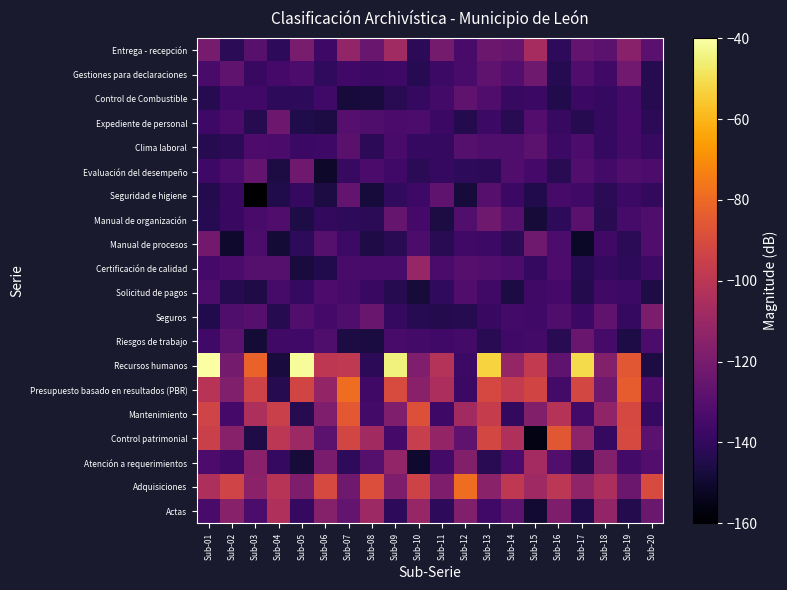

Reading left to right, what are all the values shown in this chart?

Actas: Sub-01=-134.2	Sub-02=-115.5	Sub-03=-133.1	Sub-04=-104.0	Sub-05=-139.2	Sub-06=-116.2	Sub-07=-126.7	Sub-08=-109.3	Sub-09=-140.8	Sub-10=-110.8	Sub-11=-140.8	Sub-12=-117.8	Sub-13=-135.9	Sub-14=-127.8	Sub-15=-149.5	Sub-16=-118.5	Sub-17=-144.6	Sub-18=-112.4	Sub-19=-143.9	Sub-20=-124.3
Adquisiciones: Sub-01=-104.4	Sub-02=-93.1	Sub-03=-114.1	Sub-04=-101.4	Sub-05=-118.3	Sub-06=-90.8	Sub-07=-122.5	Sub-08=-88.9	Sub-09=-118.7	Sub-10=-93.5	Sub-11=-118.7	Sub-12=-78.7	Sub-13=-114.7	Sub-14=-98.8	Sub-15=-108.9	Sub-16=-100.0	Sub-17=-113.1	Sub-18=-105.1	Sub-19=-123.7	Sub-20=-90.2
Atención a requerimientos: Sub-01=-132.5	Sub-02=-136.4	Sub-03=-115.4	Sub-04=-139.7	Sub-05=-147.8	Sub-06=-119.5	Sub-07=-140.8	Sub-08=-130.3	Sub-09=-112.2	Sub-10=-149.8	Sub-11=-135.4	Sub-12=-117.2	Sub-13=-142.3	Sub-14=-133.4	Sub-15=-107.4	Sub-16=-131.2	Sub-17=-143.4	Sub-18=-116.7	Sub-19=-135.3	Sub-20=-130.9
Control patrimonial: Sub-01=-94.8	Sub-02=-115.9	Sub-03=-145.2	Sub-04=-99.8	Sub-05=-109.0	Sub-06=-128.2	Sub-07=-92.0	Sub-08=-107.6	Sub-09=-135.1	Sub-10=-96.0	Sub-11=-112.1	Sub-12=-127.0	Sub-13=-91.8	Sub-14=-103.8	Sub-15=-155.7	Sub-16=-85.9	Sub-17=-114.0	Sub-18=-139.7	Sub-19=-90.9	Sub-20=-128.3
Mantenimiento: Sub-01=-93.1	Sub-02=-135.1	Sub-03=-104.4	Sub-04=-95.1	Sub-05=-143.2	Sub-06=-118.0	Sub-07=-85.2	Sub-08=-135.3	Sub-09=-118.2	Sub-10=-88.0	Sub-11=-136.9	Sub-12=-107.9	Sub-13=-96.4	Sub-14=-139.9	Sub-15=-117.3	Sub-16=-101.6	Sub-17=-135.6	Sub-18=-112.8	Sub-19=-91.5	Sub-20=-139.2
Presupuesto basado en resultados (PBR): Sub-01=-101.3	Sub-02=-117.5	Sub-03=-93.9	Sub-04=-143.1	Sub-05=-92.6	Sub-06=-111.8	Sub-07=-78.5	Sub-08=-136.4	Sub-09=-89.8	Sub-10=-115.1	Sub-11=-104.8	Sub-12=-137.8	Sub-13=-91.1	Sub-14=-97.5	Sub-15=-92.9	Sub-16=-135.5	Sub-17=-91.8	Sub-18=-122.6	Sub-19=-83.6	Sub-20=-132.4
Recursos humanos: Sub-01=-40.0	Sub-02=-120.9	Sub-03=-81.8	Sub-04=-147.3	Sub-05=-41.4	Sub-06=-99.4	Sub-07=-98.4	Sub-08=-141.5	Sub-09=-44.8	Sub-10=-118.0	Sub-11=-102.2	Sub-12=-137.1	Sub-13=-52.8	Sub-14=-111.3	Sub-15=-97.9	Sub-16=-126.9	Sub-17=-50.9	Sub-18=-116.8	Sub-19=-85.9	Sub-20=-146.1
Riesgos de trabajo: Sub-01=-136.0	Sub-02=-128.6	Sub-03=-148.7	Sub-04=-136.3	Sub-05=-135.8	Sub-06=-132.2	Sub-07=-146.1	Sub-08=-146.7	Sub-09=-134.0	Sub-10=-135.5	Sub-11=-135.9	Sub-12=-135.2	Sub-13=-142.3	Sub-14=-136.0	Sub-15=-135.6	Sub-16=-142.5	Sub-17=-124.7	Sub-18=-134.3	Sub-19=-145.8	Sub-20=-133.1
Seguros: Sub-01=-144.3	Sub-02=-132.2	Sub-03=-129.6	Sub-04=-143.3	Sub-05=-130.9	Sub-06=-134.7	Sub-07=-131.9	Sub-08=-124.5	Sub-09=-139.3	Sub-10=-142.8	Sub-11=-143.7	Sub-12=-143.2	Sub-13=-138.1	Sub-14=-135.2	Sub-15=-135.7	Sub-16=-131.9	Sub-17=-137.5	Sub-18=-127.6	Sub-19=-139.4	Sub-20=-118.8
Solicitud de pagos: Sub-01=-133.3	Sub-02=-143.5	Sub-03=-145.0	Sub-04=-134.3	Sub-05=-139.1	Sub-06=-132.7	Sub-07=-134.3	Sub-08=-138.1	Sub-09=-143.5	Sub-10=-148.1	Sub-11=-140.7	Sub-12=-131.7	Sub-13=-136.1	Sub-14=-146.2	Sub-15=-136.4	Sub-16=-134.9	Sub-17=-143.7	Sub-18=-136.5	Sub-19=-137.2	Sub-20=-145.5
Certificación de calidad: Sub-01=-135.1	Sub-02=-133.7	Sub-03=-130.1	Sub-04=-130.3	Sub-05=-147.1	Sub-06=-144.1	Sub-07=-134.0	Sub-08=-134.1	Sub-09=-134.0	Sub-10=-111.0	Sub-11=-133.7	Sub-12=-129.8	Sub-13=-131.0	Sub-14=-133.1	Sub-15=-139.8	Sub-16=-132.4	Sub-17=-142.9	Sub-18=-139.2	Sub-19=-141.0	Sub-20=-137.0
Manual de procesos: Sub-01=-121.6	Sub-02=-150.5	Sub-03=-132.9	Sub-04=-148.7	Sub-05=-140.9	Sub-06=-130.1	Sub-07=-137.2	Sub-08=-145.0	Sub-09=-142.5	Sub-10=-132.9	Sub-11=-142.6	Sub-12=-136.1	Sub-13=-137.3	Sub-14=-142.1	Sub-15=-122.8	Sub-16=-133.2	Sub-17=-151.6	Sub-18=-136.3	Sub-19=-142.2	Sub-20=-131.7
Manual de organización: Sub-01=-143.1	Sub-02=-138.4	Sub-03=-134.1	Sub-04=-131.6	Sub-05=-145.9	Sub-06=-139.9	Sub-07=-140.9	Sub-08=-142.1	Sub-09=-125.4	Sub-10=-134.8	Sub-11=-146.3	Sub-12=-131.3	Sub-13=-122.9	Sub-14=-130.5	Sub-15=-148.1	Sub-16=-140.9	Sub-17=-128.8	Sub-18=-142.5	Sub-19=-134.5	Sub-20=-132.2
Seguridad e higiene: Sub-01=-144.0	Sub-02=-138.0	Sub-03=-160.0	Sub-04=-144.7	Sub-05=-139.3	Sub-06=-146.2	Sub-07=-126.3	Sub-08=-147.5	Sub-09=-140.6	Sub-10=-136.7	Sub-11=-127.6	Sub-12=-147.5	Sub-13=-129.6	Sub-14=-137.5	Sub-15=-144.4	Sub-16=-134.4	Sub-17=-136.2	Sub-18=-141.7	Sub-19=-137.1	Sub-20=-140.3
Evaluación del desempeño: Sub-01=-136.8	Sub-02=-133.0	Sub-03=-126.6	Sub-04=-146.2	Sub-05=-122.9	Sub-06=-151.1	Sub-07=-138.7	Sub-08=-133.5	Sub-09=-135.7	Sub-10=-141.9	Sub-11=-139.0	Sub-12=-141.0	Sub-13=-141.7	Sub-14=-131.7	Sub-15=-135.1	Sub-16=-142.4	Sub-17=-131.4	Sub-18=-135.5	Sub-19=-132.0	Sub-20=-133.3
Clima laboral: Sub-01=-143.3	Sub-02=-141.5	Sub-03=-132.4	Sub-04=-133.4	Sub-05=-137.7	Sub-06=-136.8	Sub-07=-128.8	Sub-08=-141.7	Sub-09=-133.8	Sub-10=-139.0	Sub-11=-139.1	Sub-12=-130.0	Sub-13=-131.9	Sub-14=-132.0	Sub-15=-128.6	Sub-16=-137.5	Sub-17=-132.9	Sub-18=-139.7	Sub-19=-135.4	Sub-20=-138.5
Expediente de personal: Sub-01=-136.9	Sub-02=-133.5	Sub-03=-143.3	Sub-04=-123.1	Sub-05=-144.6	Sub-06=-146.0	Sub-07=-129.6	Sub-08=-132.1	Sub-09=-133.3	Sub-10=-133.3	Sub-11=-137.7	Sub-12=-143.8	Sub-13=-137.1	Sub-14=-142.3	Sub-15=-130.9	Sub-16=-138.6	Sub-17=-143.3	Sub-18=-139.8	Sub-19=-134.7	Sub-20=-141.5
Control de Combustible: Sub-01=-143.3	Sub-02=-135.9	Sub-03=-135.9	Sub-04=-141.1	Sub-05=-140.9	Sub-06=-136.0	Sub-07=-147.6	Sub-08=-147.3	Sub-09=-142.6	Sub-10=-139.1	Sub-11=-135.5	Sub-12=-127.4	Sub-13=-131.7	Sub-14=-138.7	Sub-15=-137.7	Sub-16=-144.5	Sub-17=-137.7	Sub-18=-139.6	Sub-19=-135.4	Sub-20=-143.3
Gestiones para declaraciones: Sub-01=-134.0	Sub-02=-127.0	Sub-03=-138.4	Sub-04=-134.8	Sub-05=-132.8	Sub-06=-140.4	Sub-07=-136.1	Sub-08=-137.5	Sub-09=-136.9	Sub-10=-142.9	Sub-11=-137.4	Sub-12=-134.2	Sub-13=-127.6	Sub-14=-131.0	Sub-15=-122.7	Sub-16=-142.9	Sub-17=-131.6	Sub-18=-136.3	Sub-19=-122.5	Sub-20=-143.2
Entrega - recepción: Sub-01=-120.4	Sub-02=-141.7	Sub-03=-129.2	Sub-04=-141.2	Sub-05=-119.8	Sub-06=-136.6	Sub-07=-112.2	Sub-08=-124.6	Sub-09=-108.0	Sub-10=-141.6	Sub-11=-120.8	Sub-12=-134.2	Sub-13=-123.7	Sub-14=-124.9	Sub-15=-106.4	Sub-16=-140.8	Sub-17=-126.4	Sub-18=-128.2	Sub-19=-115.4	Sub-20=-129.0